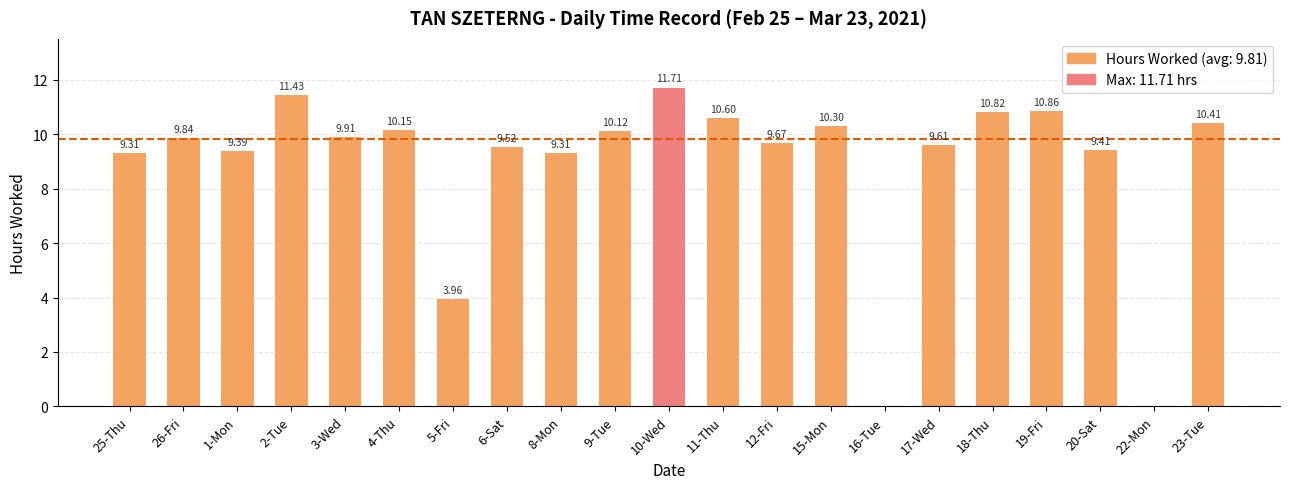

What is the change in value from 15-Mon to 22-Mon?

-10.3